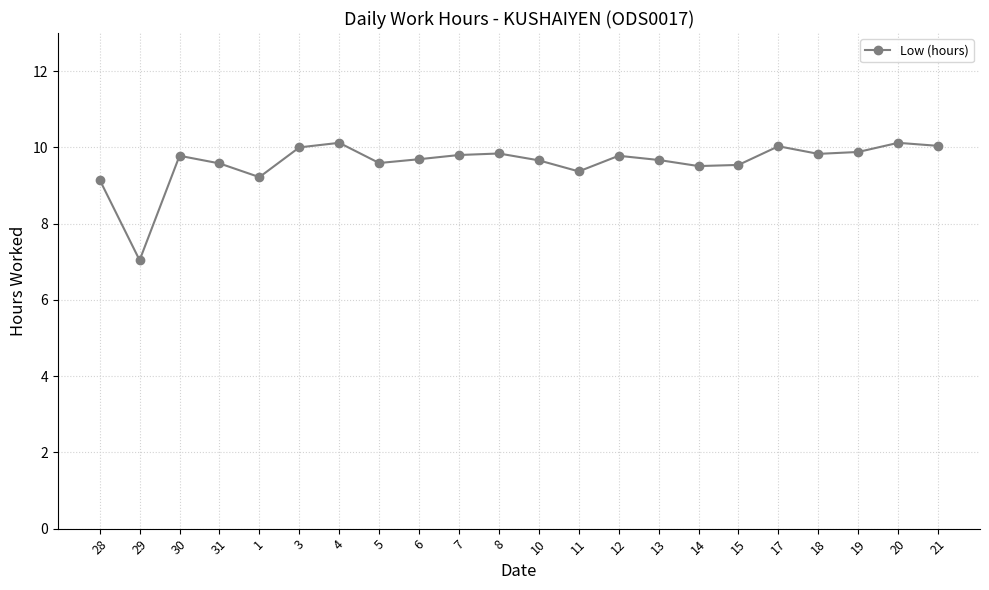

What is the ratio of the value at 18 to the value at 19?

1.0